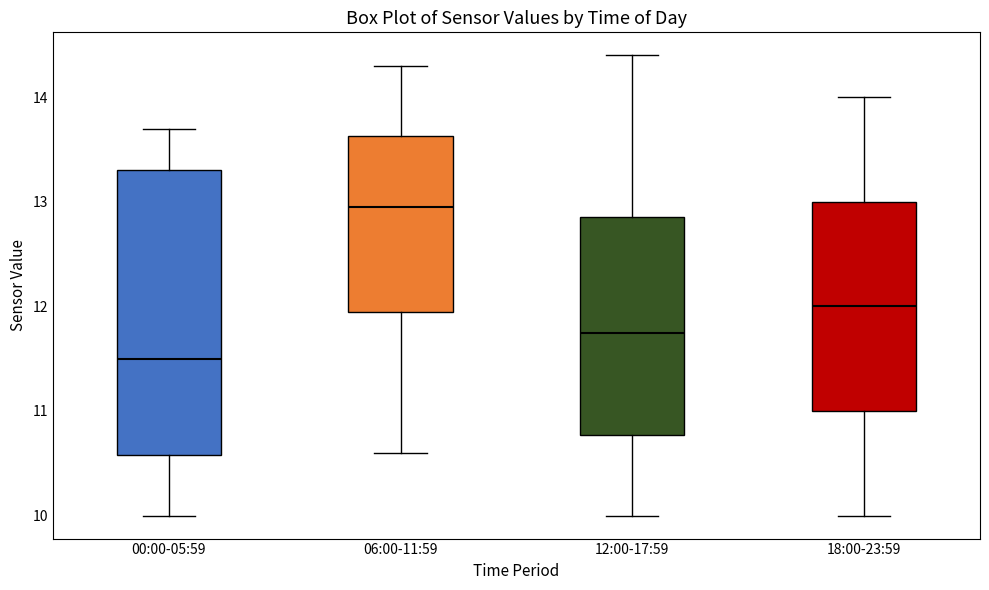

Reading left to right, transcribe this box plot: for each box, give where its median line is, the range the box spans, and where its two whiskers end, as read against the y-axis. The values are not printed on the chart, so give them approximately, as read against the axis.

00:00-05:59: median 11.5, box 10.6 to 13.3, whiskers 10.0 to 13.7
06:00-11:59: median 13.0, box 12.0 to 13.6, whiskers 10.6 to 14.3
12:00-17:59: median 11.8, box 10.8 to 12.9, whiskers 10.0 to 14.4
18:00-23:59: median 12.0, box 11.0 to 13.0, whiskers 10.0 to 14.0